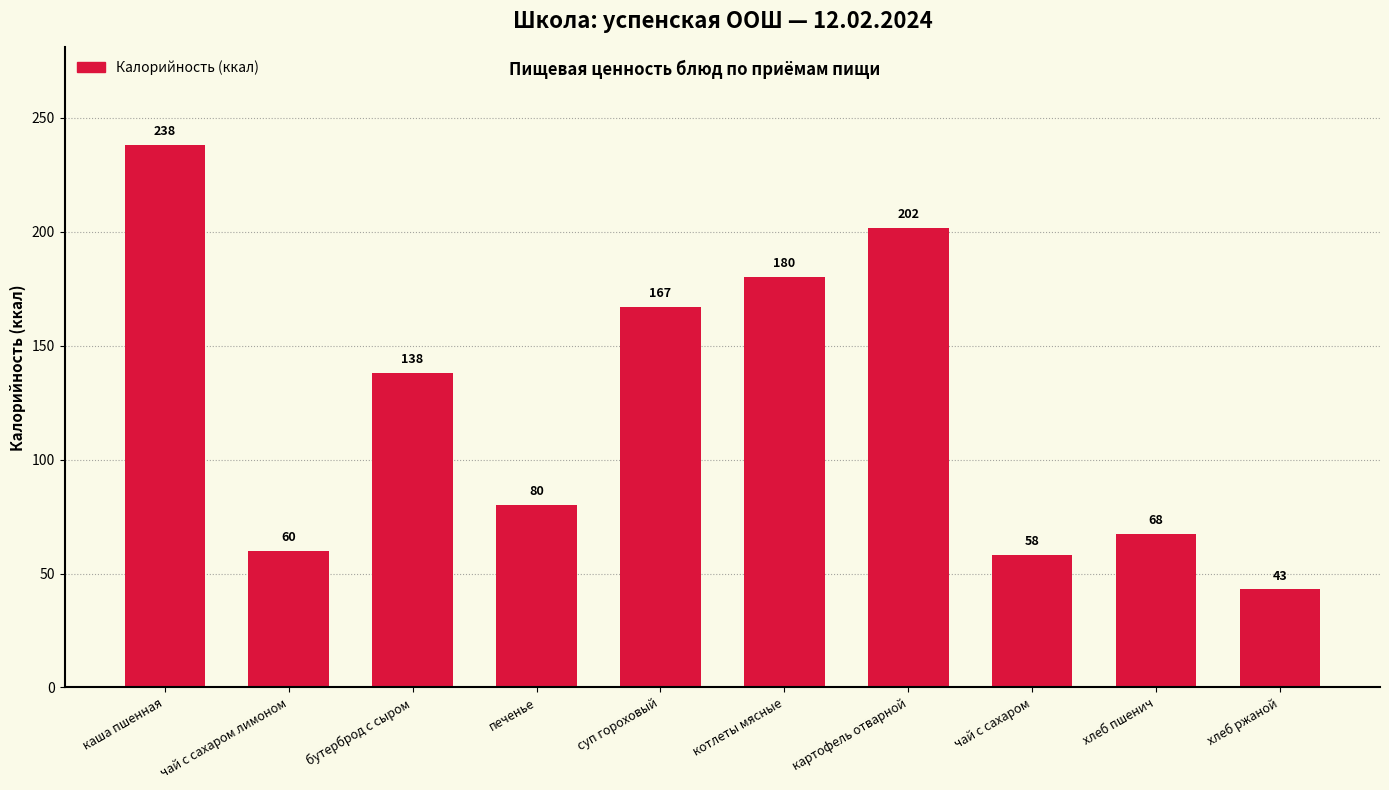

What is the change in value from чай с сахаром лимоном to хлеб пшенич?

+7.5